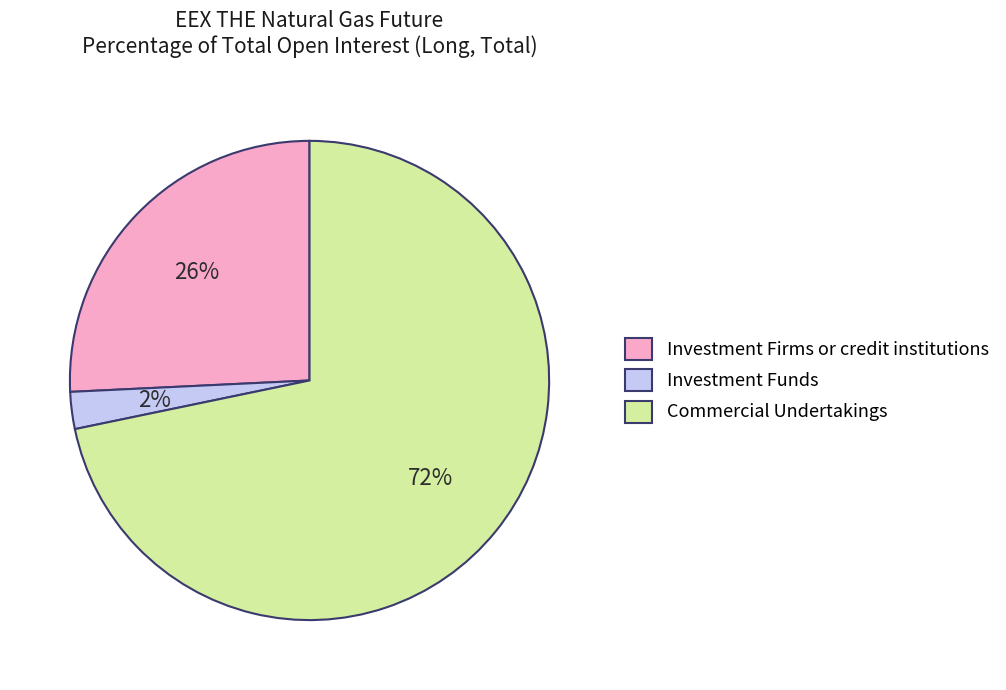

Between Investment Funds and Commercial Undertakings, which is larger?

Commercial Undertakings